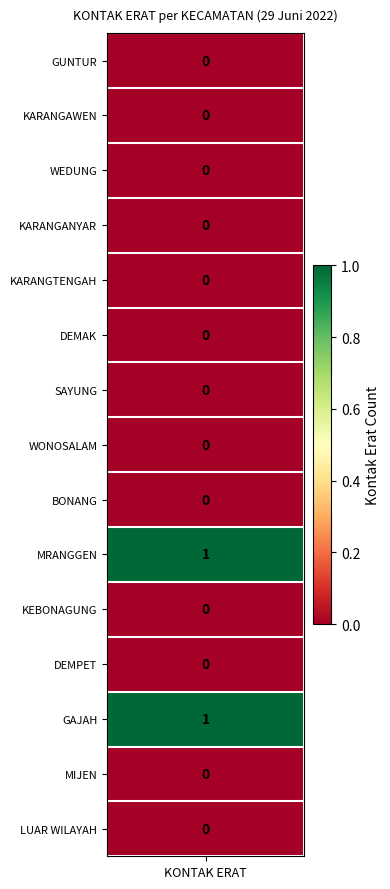

Which category has the highest value across all series?

MRANGGEN